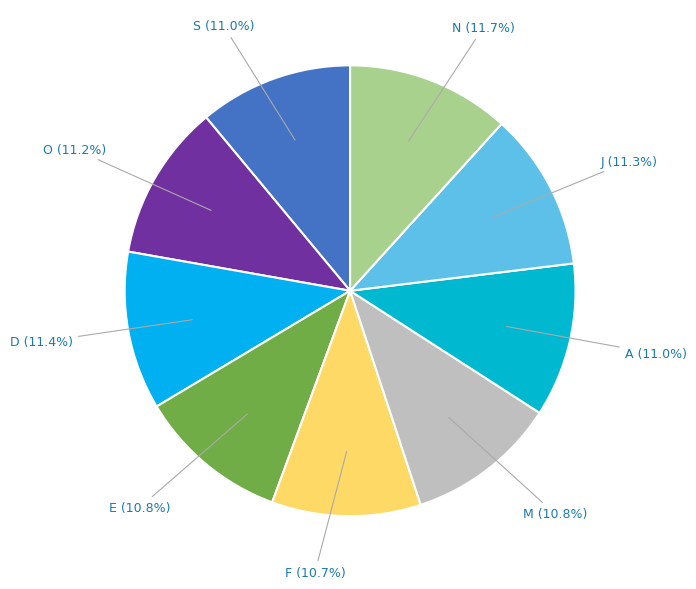

Is there a majority slice in this chart?

No